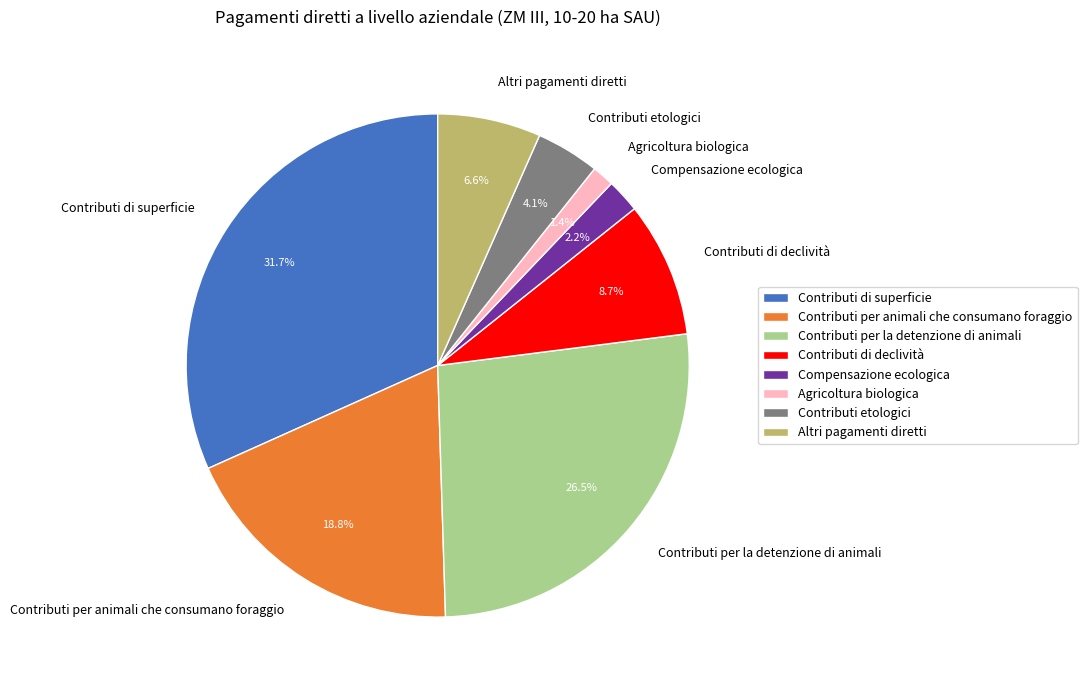

Do Contributi di superficie and Contributi etologici together represent more than half of the pie?

No